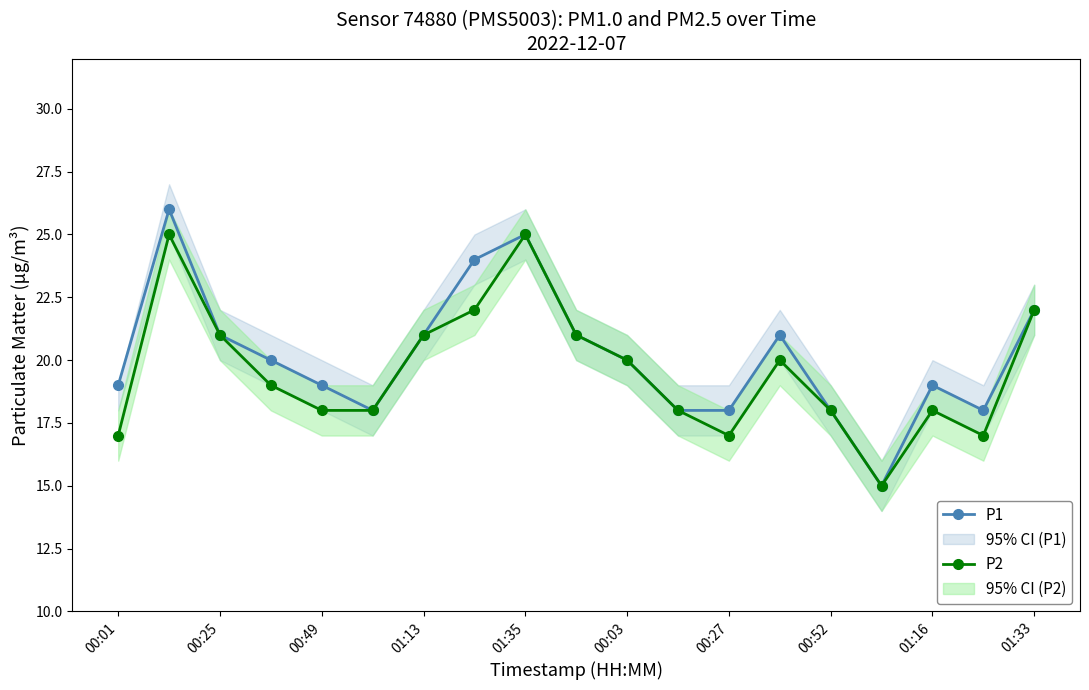

The P2 series shows 18 at 11. True or false?

True